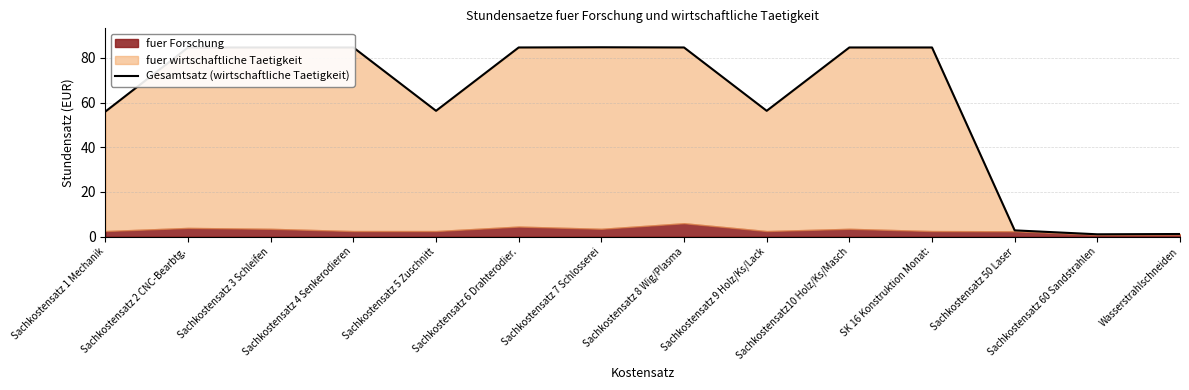

How many lines are shown in the chart?

1